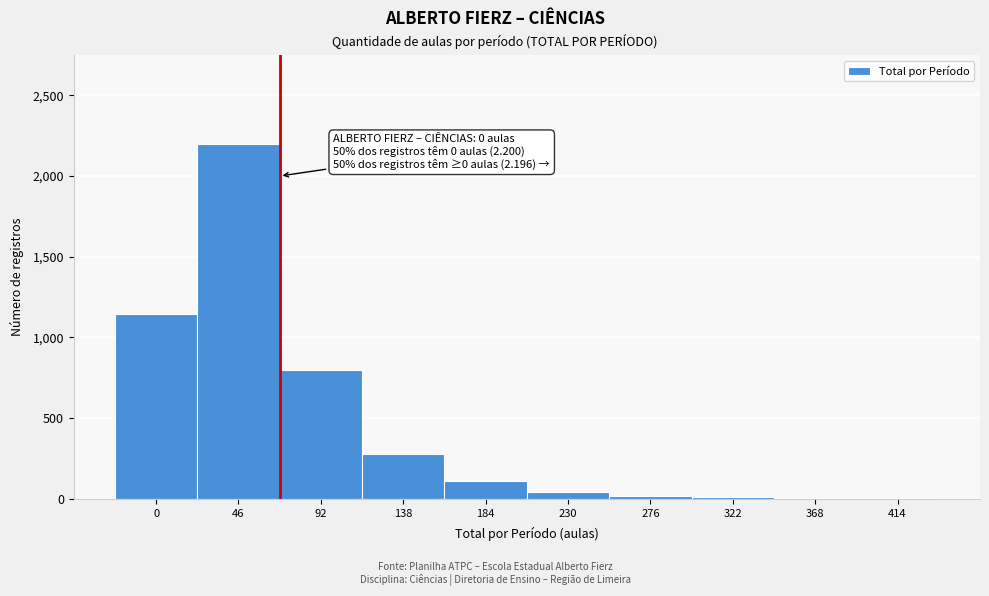

Approximately how many times larger is the value at 0 compared to 184?

10.4